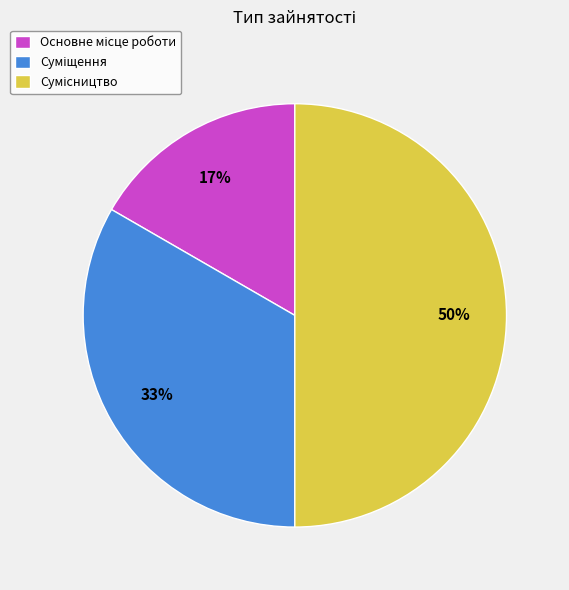

Count the number of slices in the pie.

3